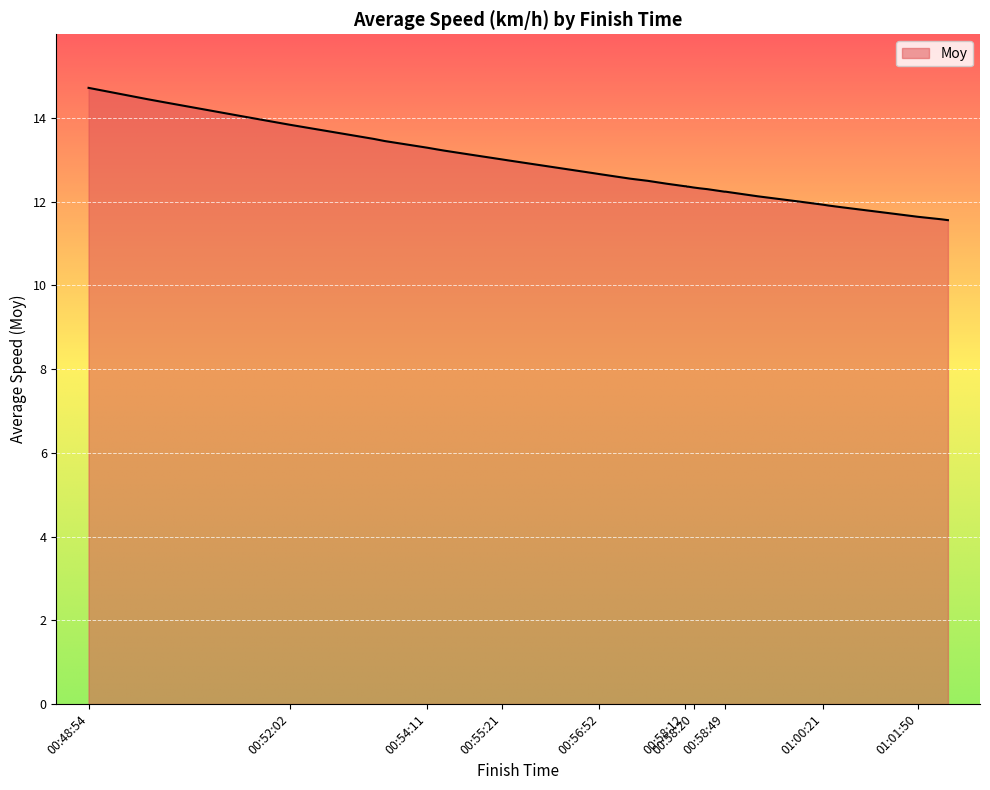

The value at 00:55:26 is 16.9. True or false?

False